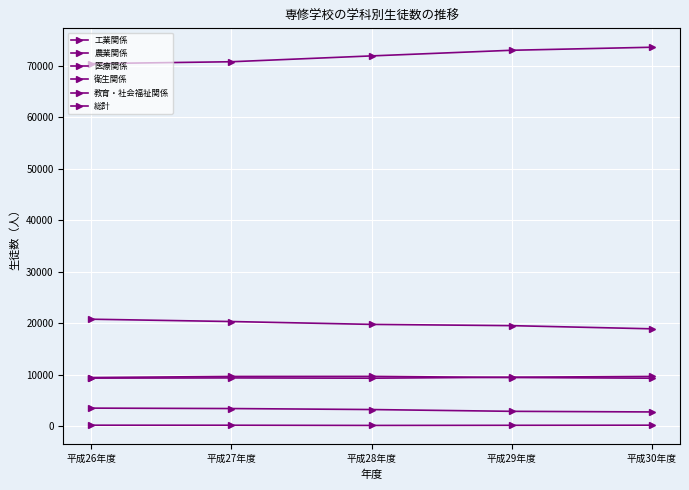

Reading left to right, list all the values displayed in this chart.

工業関係: 平成26年度=9360	平成27年度=9396	平成28年度=9344	平成29年度=9530	平成30年度=9688
農業関係: 平成26年度=220	平成27年度=213	平成28年度=172	平成29年度=197	平成30年度=219
医療関係: 平成26年度=20795	平成27年度=20344	平成28年度=19789	平成29年度=19546	平成30年度=18930
衛生関係: 平成26年度=9468	平成27年度=9686	平成28年度=9699	平成29年度=9478	平成30年度=9343
教育・社会福祉関係: 平成26年度=3533	平成27年度=3451	平成28年度=3258	平成29年度=2912	平成30年度=2792
総計: 平成26年度=70409	平成27年度=70779	平成28年度=71912	平成29年度=73006	平成30年度=73594